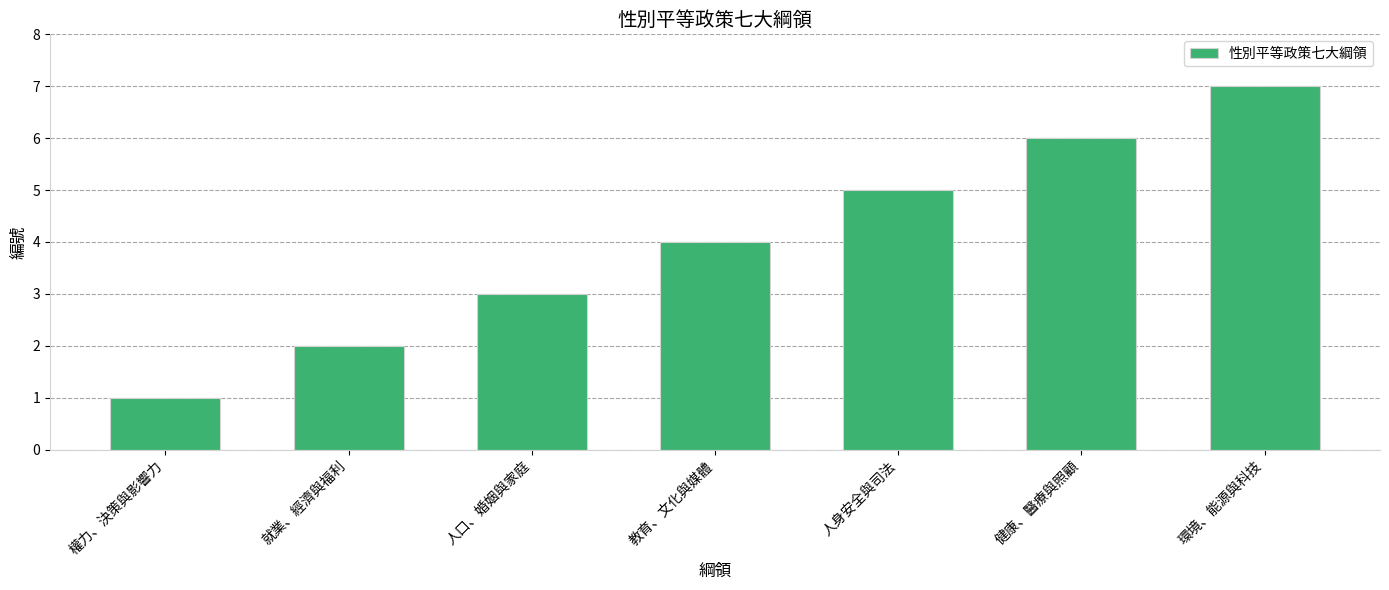

What is the difference between the second highest and minimum values?

5